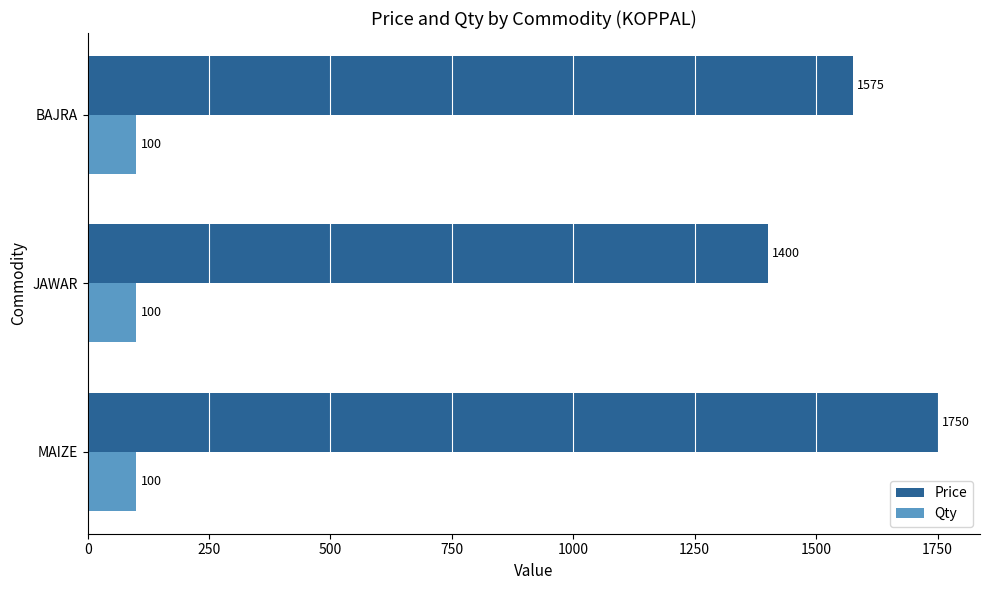

What is the difference between the maximum and minimum values in the Price series?

350